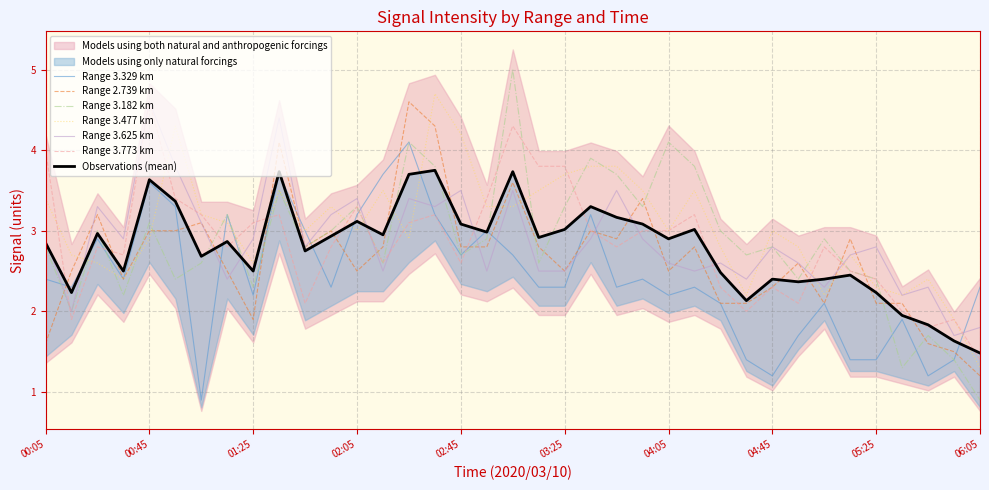

Reading left to right, list all the values displayed in this chart.

3.329: 2.4	2.3	2.9	2.4	3.6	3.3	0.9	3.2	2.2	3.7	3.0	2.3	3.2	3.7	4.1	3.2	2.7	3.0	2.7	2.3	2.3	3.2	2.3	2.4	2.2	2.3	2.1	1.4	1.2	1.7	2.1	1.4	1.4	1.9	1.2	1.4	2.3
2.739: 1.6	2.5	3.2	2.4	3.0	3.0	3.1	2.5	1.9	4.1	2.8	3.0	2.5	2.8	4.6	4.3	2.8	2.8	3.6	2.8	2.5	3.0	2.9	3.4	2.5	2.8	2.1	2.1	2.3	2.6	2.1	2.9	2.1	2.1	1.6	1.5	1.2
3.182: 2.8	2.0	3.0	2.2	3.1	2.4	2.6	3.2	2.3	3.5	2.8	3.0	3.3	2.6	4.1	3.8	2.7	2.9	5.0	2.6	3.3	3.9	3.7	3.3	4.1	3.8	3.0	2.7	2.8	2.4	2.9	2.5	2.4	1.3	1.7	1.4	0.9
3.477: 3.4	2.7	2.6	2.4	2.9	4.3	3.2	3.1	2.6	3.5	3.0	3.3	3.0	3.5	2.9	4.7	4.2	3.3	3.3	3.5	3.7	3.8	3.8	3.5	3.0	3.5	2.8	2.2	3.0	2.8	2.2	2.7	2.3	2.2	2.4	1.9	1.3
3.625: 2.9	2.0	3.3	2.9	4.6	3.8	3.1	2.4	2.9	4.4	2.8	3.2	3.4	2.5	3.4	3.3	3.5	2.5	3.5	2.5	2.5	2.9	3.5	2.9	2.6	2.5	2.6	2.4	2.8	2.6	2.3	2.7	2.8	2.2	2.3	1.7	1.8
3.773: 4.0	1.9	2.8	2.7	4.6	3.4	3.2	2.8	3.1	3.2	2.1	2.8	3.3	2.6	3.1	3.2	2.6	3.4	4.3	3.8	3.8	3.0	2.8	3.0	3.0	3.2	2.3	2.0	2.3	2.1	2.8	2.5	2.4	2.0	1.8	1.9	1.4